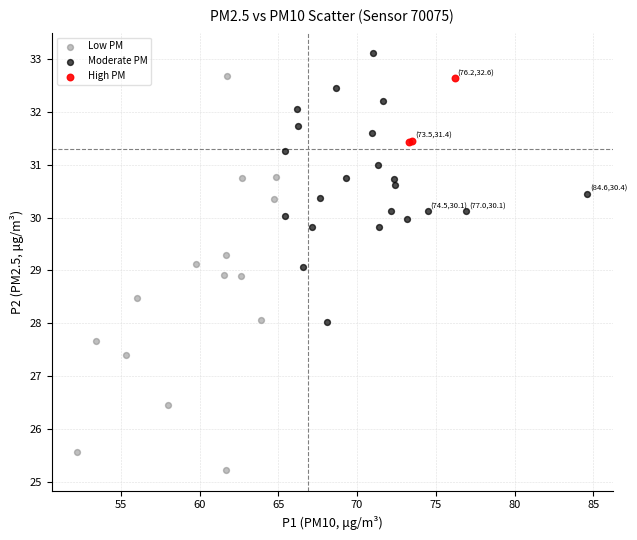

Which series reaches the maximum Y coordinate?

Moderate PM